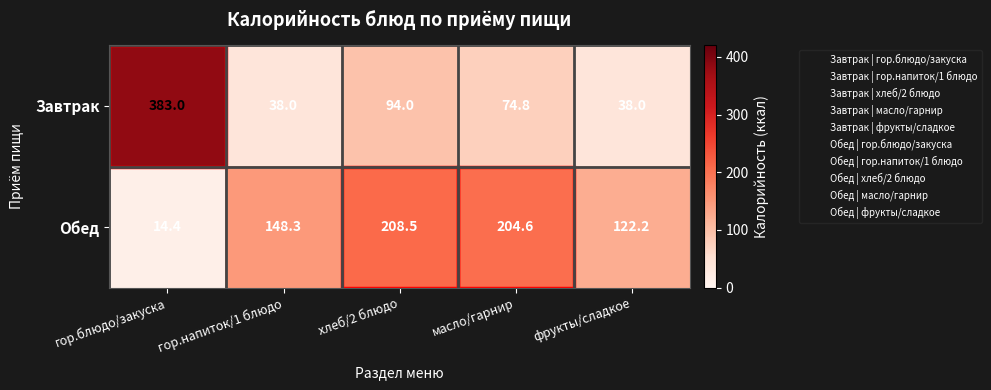

What is the total value across all series at гор.блюдо/закуска?

397.4